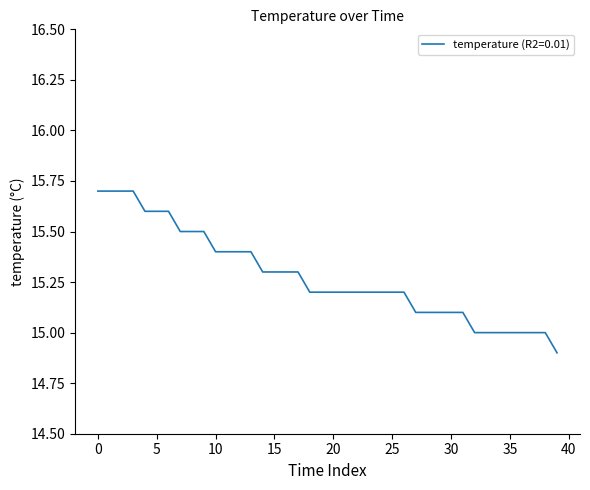

What is the difference between the maximum and minimum values?

0.8